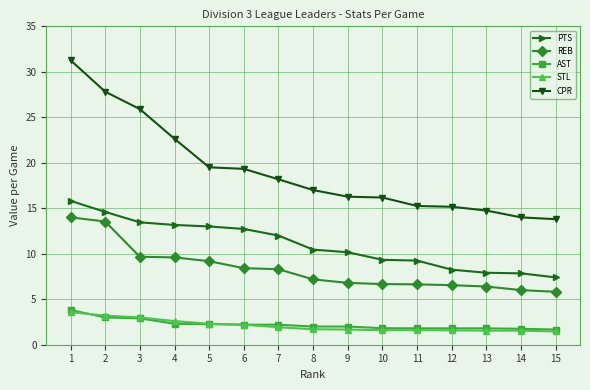

At how many categories does at least one series exceed 16?

10